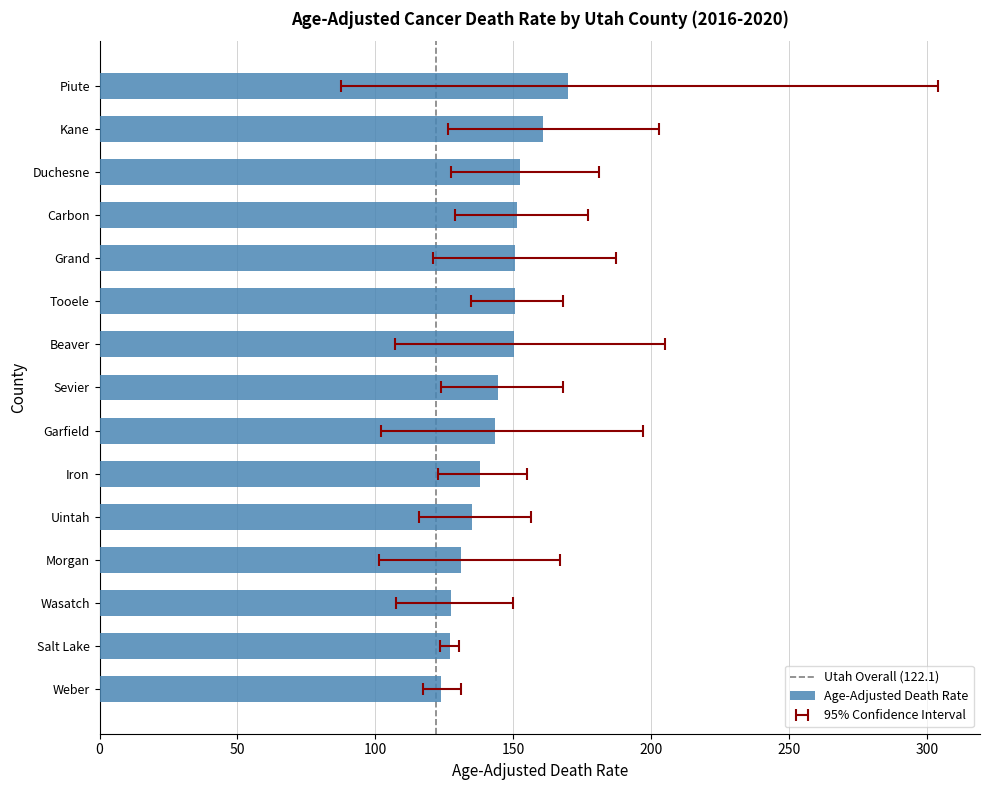

What is the total value across all series at Garfield?

442.3